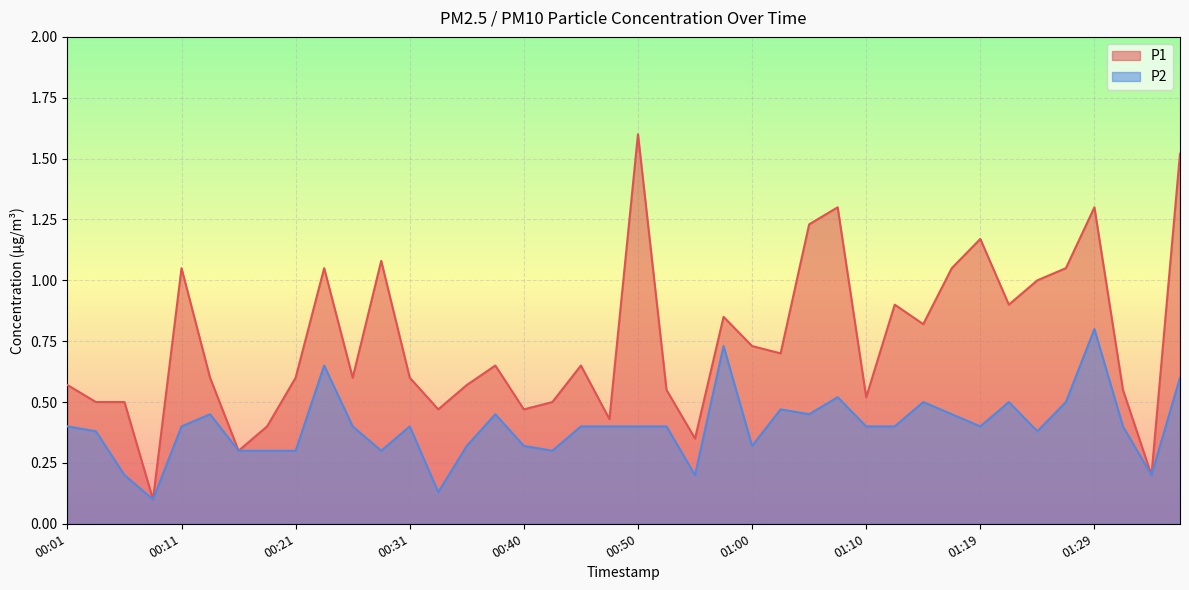

How many distinct data groups are displayed?

2